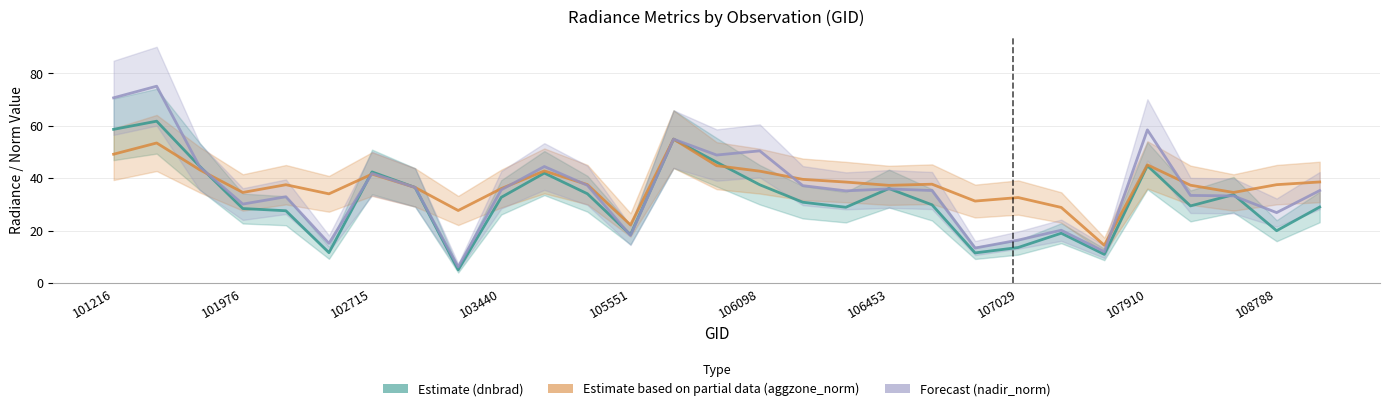

What is the sum of the Estimate based on partial data (aggzone_norm) values at 106453 and 14?

86.4